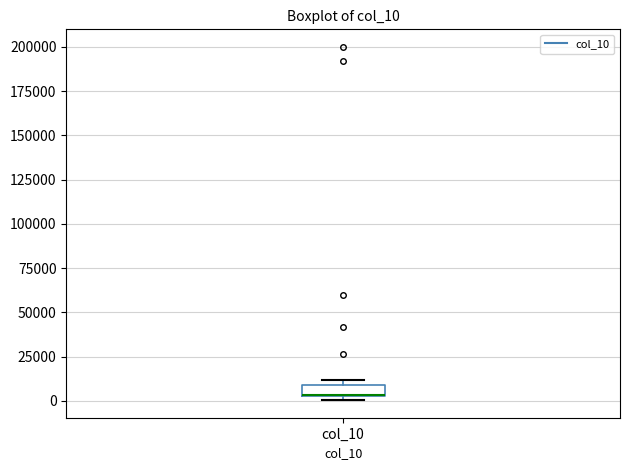

Where is the lower edge of the box for col_10 on the y-axis? The values are not printed on the chart, so give them approximately, as read against the axis.

5000